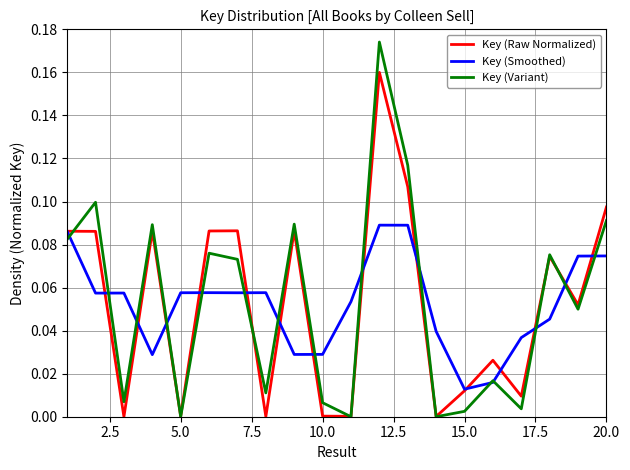

Does the chart display data point markers on the line(s)?

No